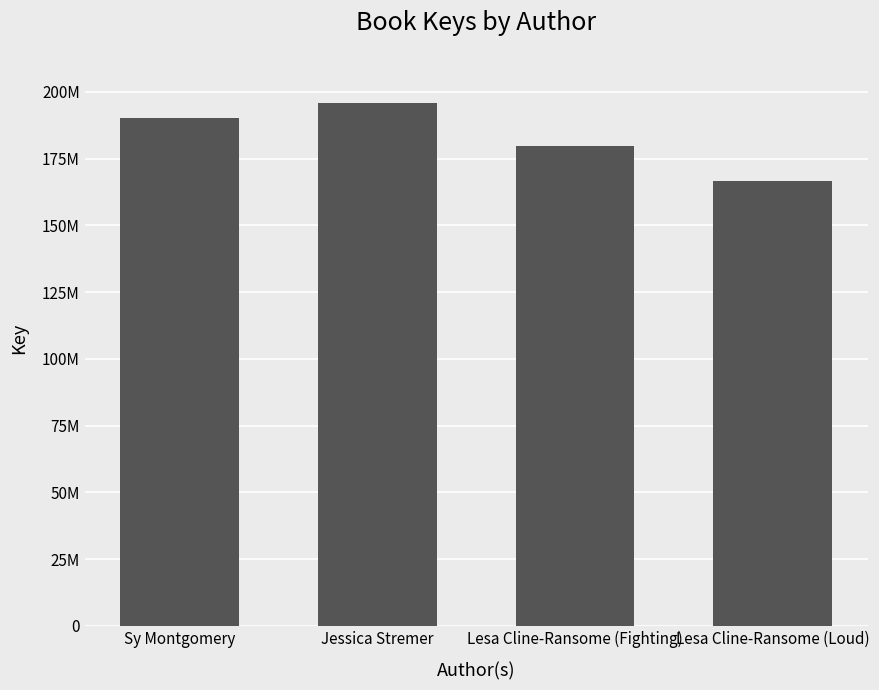

Which has a higher value, Sy Montgomery or Lesa Cline-Ransome (Loud)?

Sy Montgomery